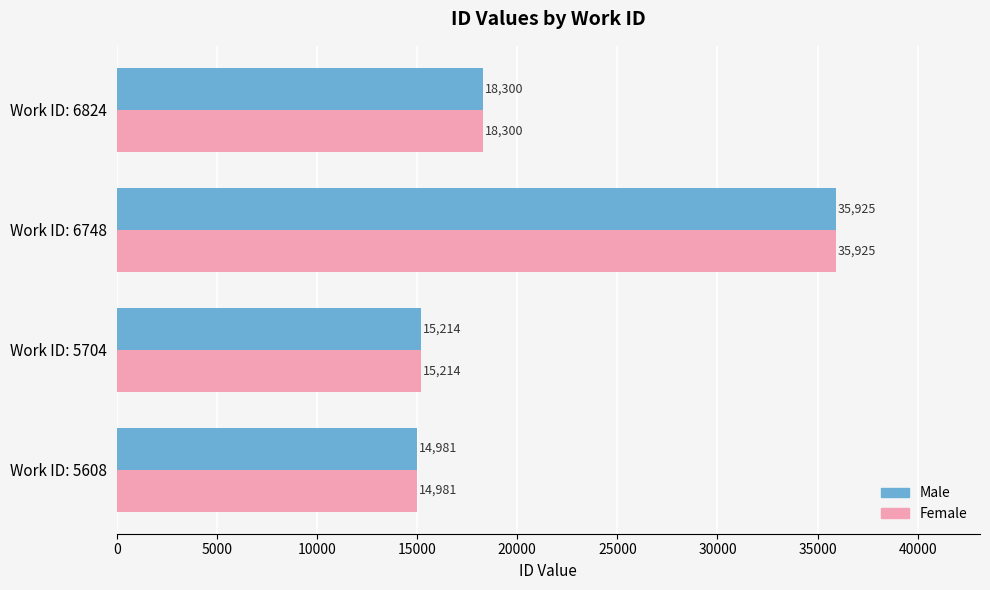

At how many categories does at least one series exceed 19662?

1